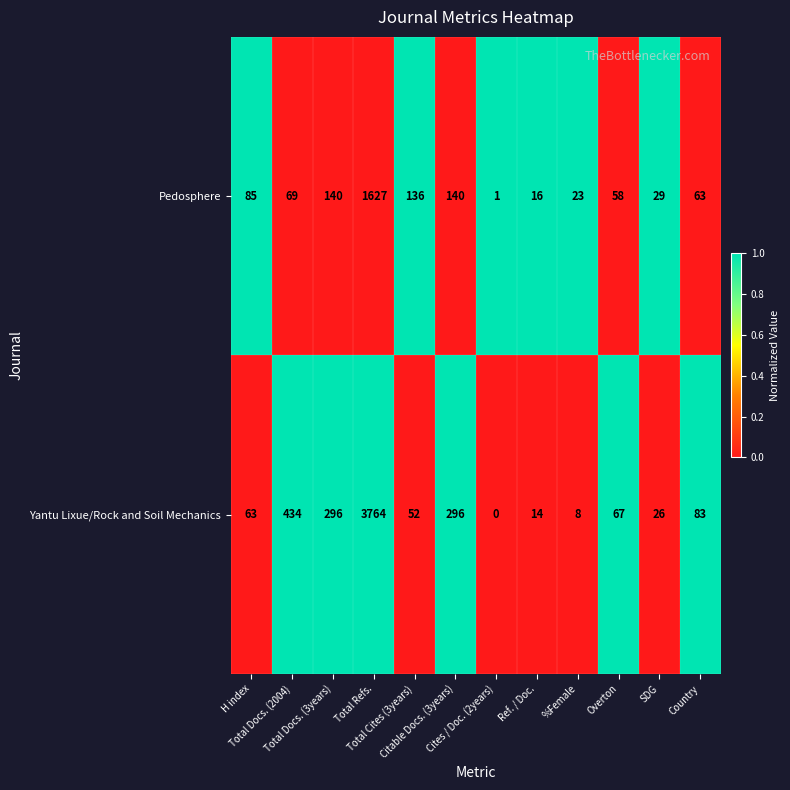

Rank the series by their average value, from lowest to highest.

Pedosphere, Yantu Lixue/Rock and Soil Mechanics